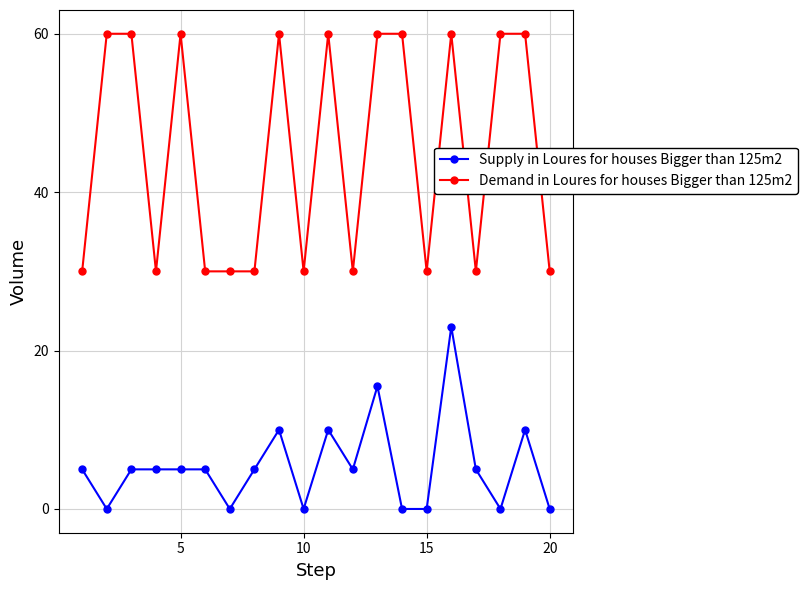

Reading left to right, list all the values displayed in this chart.

Supply in Loures for houses Bigger than 125m2: 5.0	0.0	5.0	5.0	5.0	5.0	0.0	5.0	10.0	0.0	10.0	5.0	15.5	0.0	0.0	23.0	5.0	0.0	10.0	0.0
Demand in Loures for houses Bigger than 125m2: 30.0	60.0	60.0	30.0	60.0	30.0	30.0	30.0	60.0	30.0	60.0	30.0	60.0	60.0	30.0	60.0	30.0	60.0	60.0	30.0